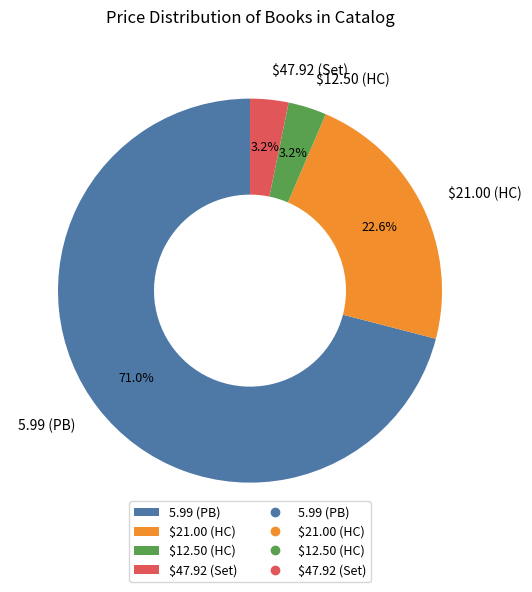

Count the number of slices in the pie.

4